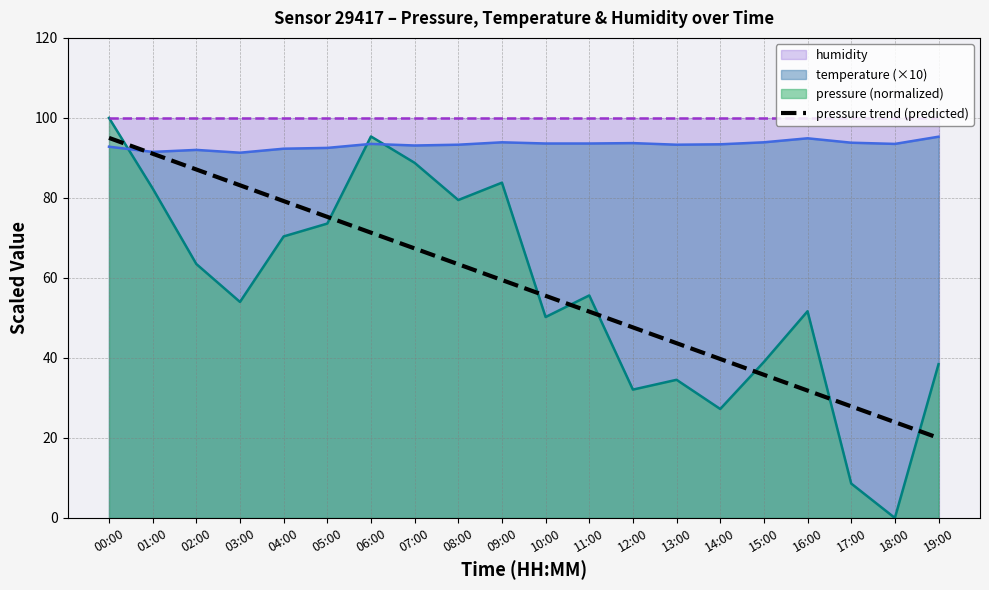

Rank the categories by value from highest to lowest.

00:00, 01:00, 02:00, 03:00, 04:00, 05:00, 06:00, 07:00, 08:00, 09:00, 10:00, 11:00, 12:00, 13:00, 14:00, 15:00, 16:00, 17:00, 18:00, 19:00